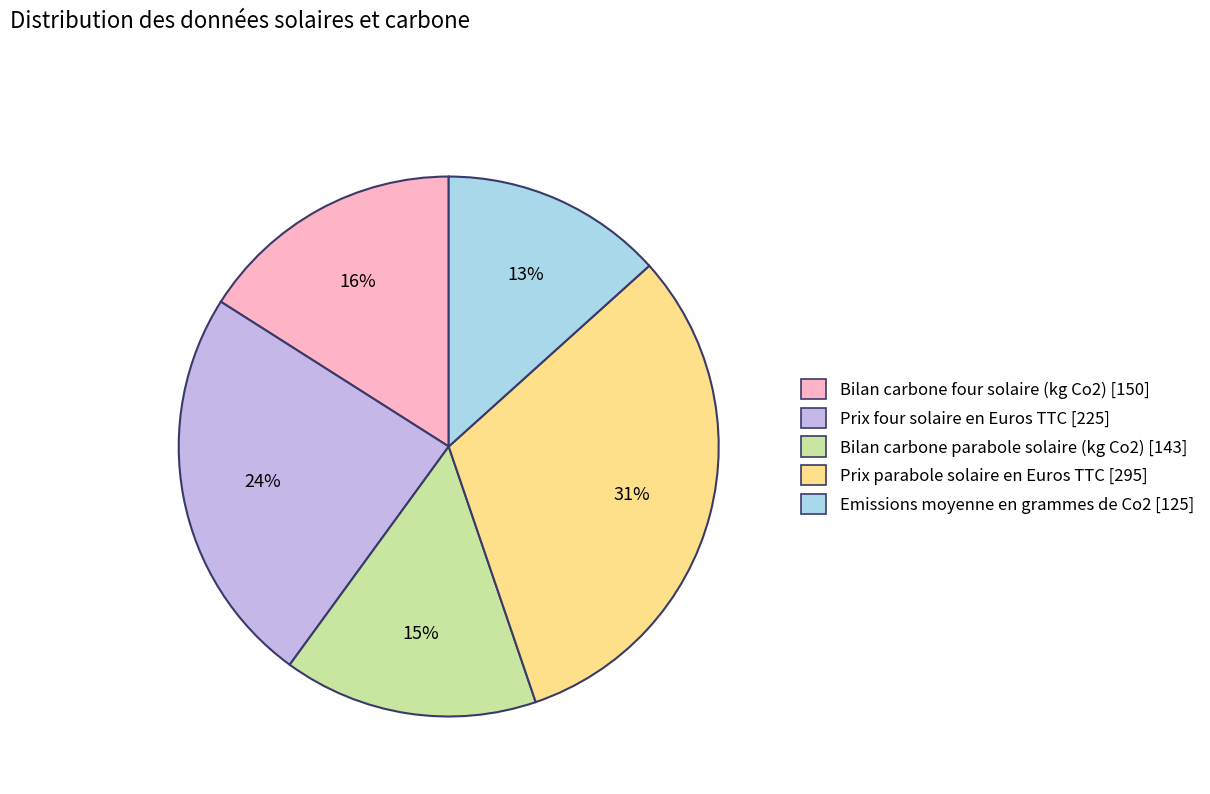

How many slices are in this pie chart?

5